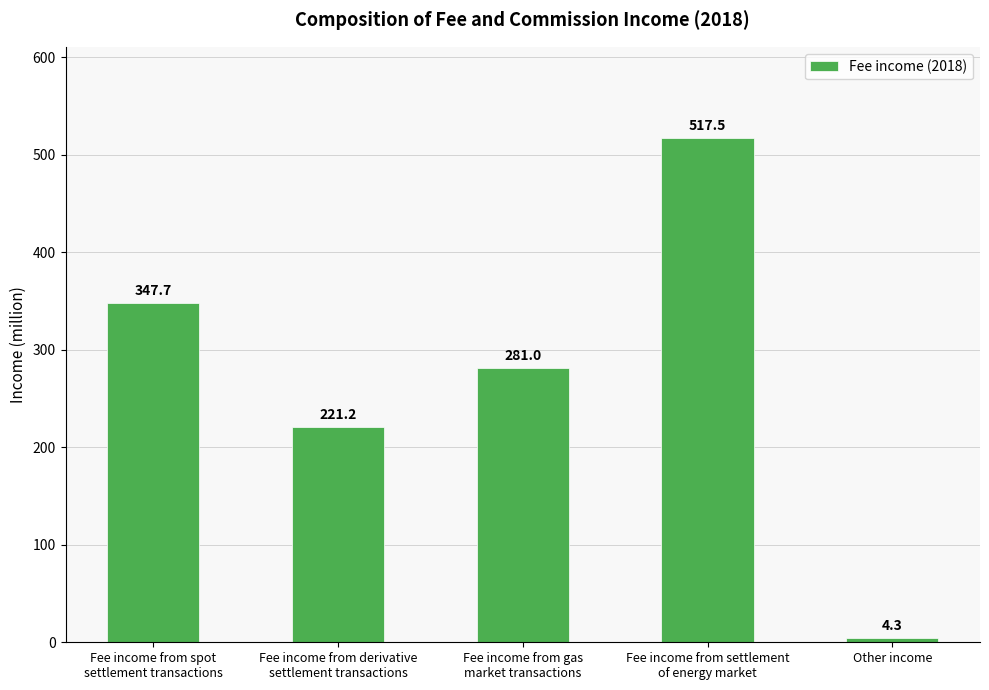

Between Fee income from spot
settlement transactions and Fee income from derivative
settlement transactions, which is larger?

Fee income from spot
settlement transactions